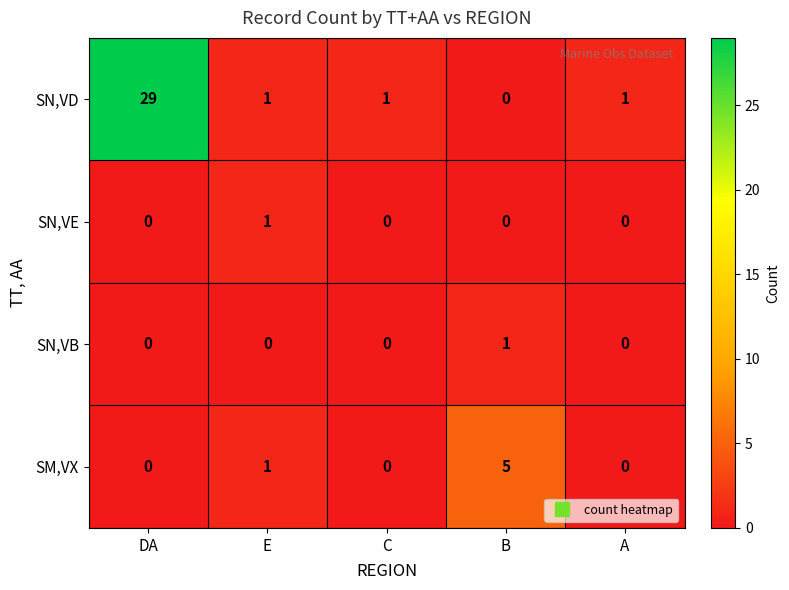

Count the SM,VX values in the range 0 to 1.

4